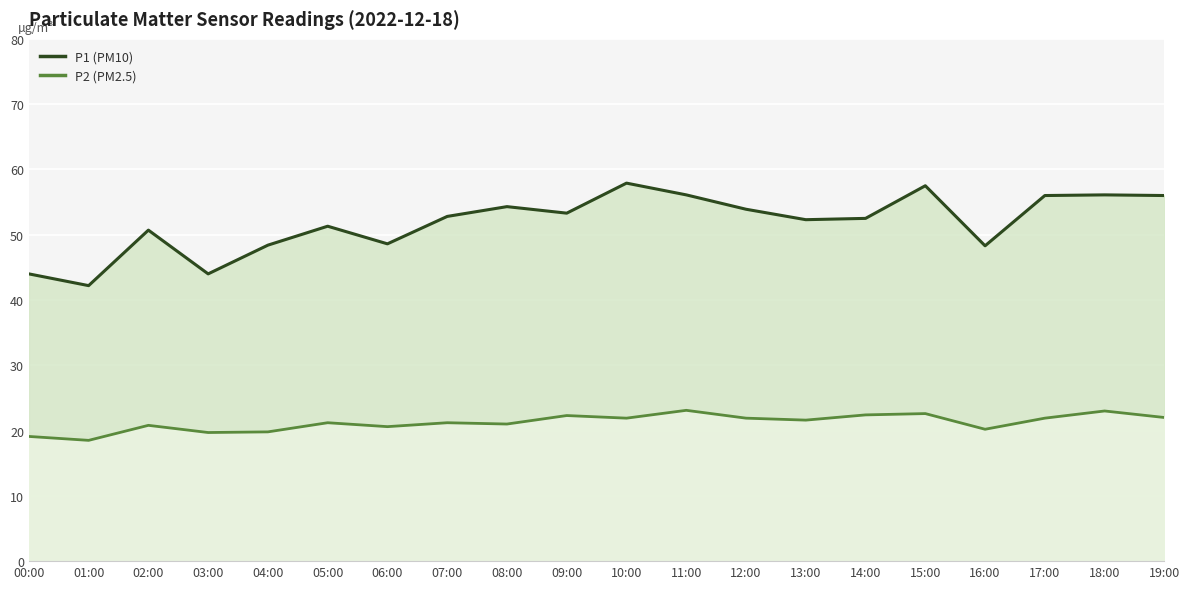

How many lines are shown in the chart?

2